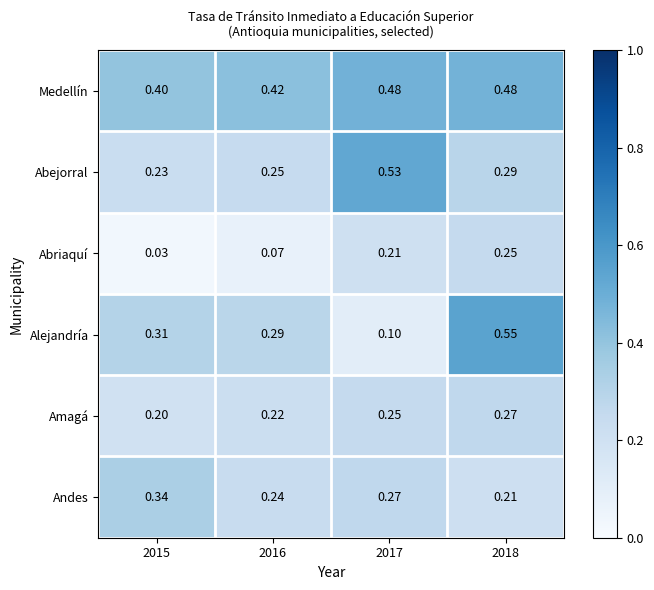

Count the number of categories in the chart.

4